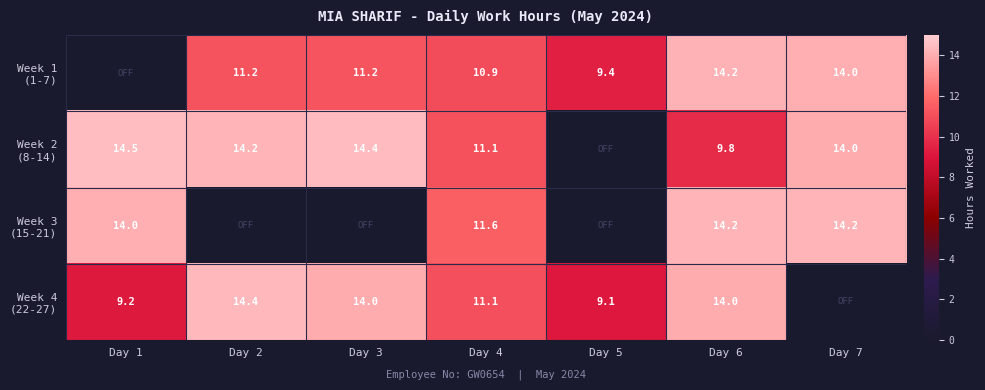

How many positive values does the Week 3 (15-21) series have?

4